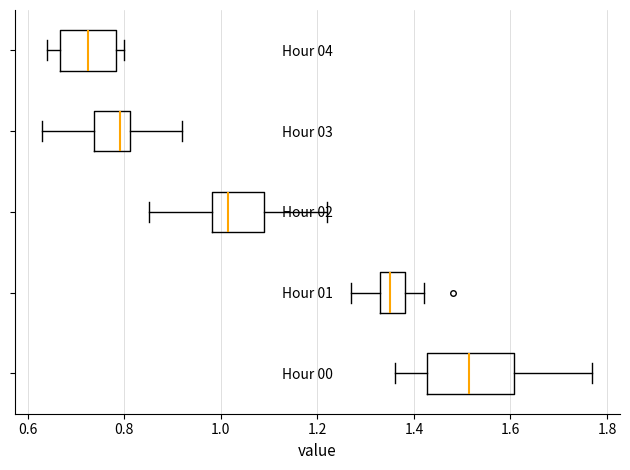

Reading bottom to top, transcribe this box plot: for each box, give where its median line is, the range the box spans, and where its two whiskers end, as read against the x-axis. The values are not printed on the chart, so give them approximately, as read against the axis.

Hour 00: median 1.52, box 1.42 to 1.60, whiskers 1.36 to 1.78
Hour 01: median 1.36, box 1.34 to 1.38, whiskers 1.28 to 1.42
Hour 02: median 1.02, box 0.98 to 1.10, whiskers 0.86 to 1.22
Hour 03: median 0.80, box 0.74 to 0.82, whiskers 0.64 to 0.92
Hour 04: median 0.72, box 0.66 to 0.78, whiskers 0.64 to 0.80